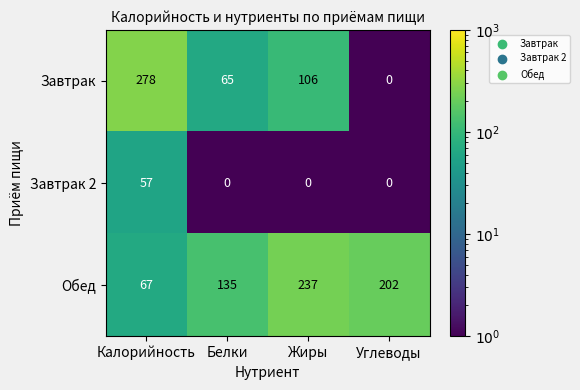

Between Белки and Углеводы, which series saw the biggest shift?

Обед